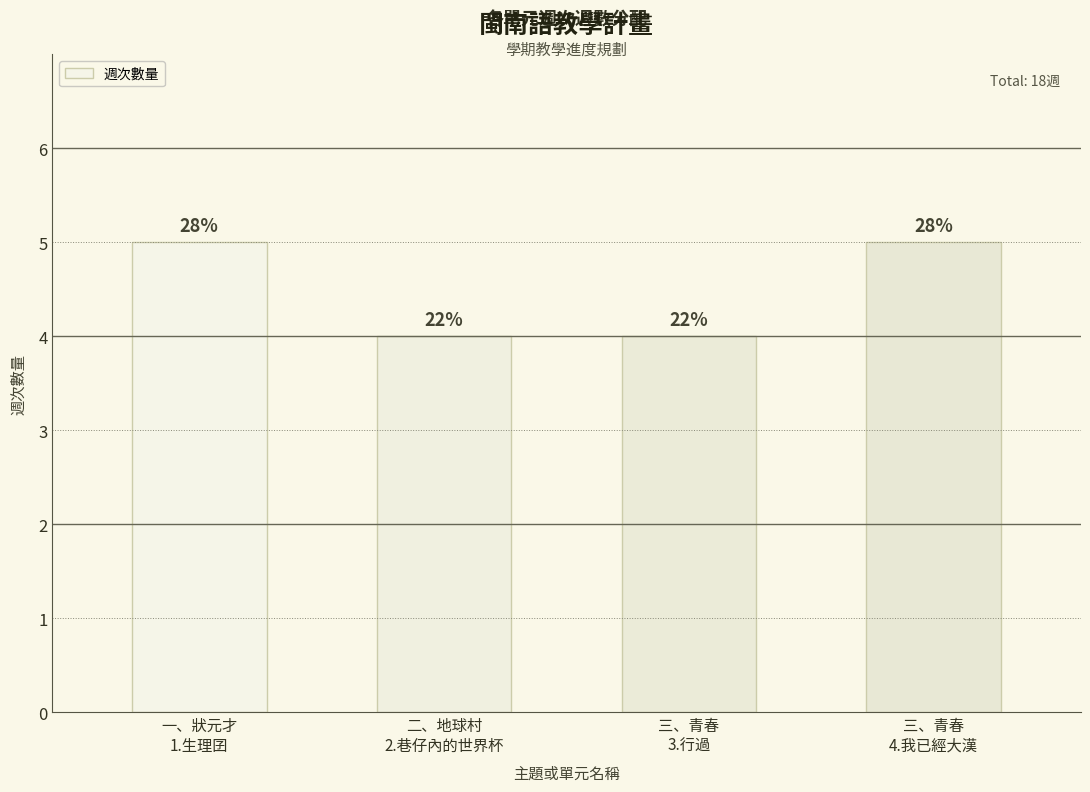

Are the bars horizontal?

No